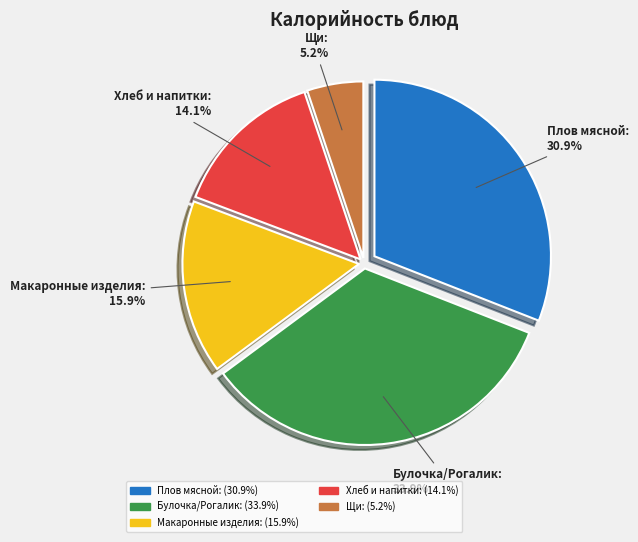

Is there a majority slice in this chart?

No